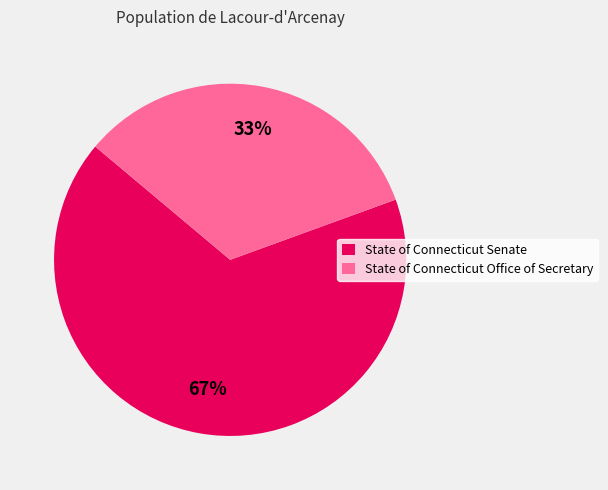

To the nearest percent, what is the combined percentage of State of Connecticut Senate and State of Connecticut Office of Secretary?

100%